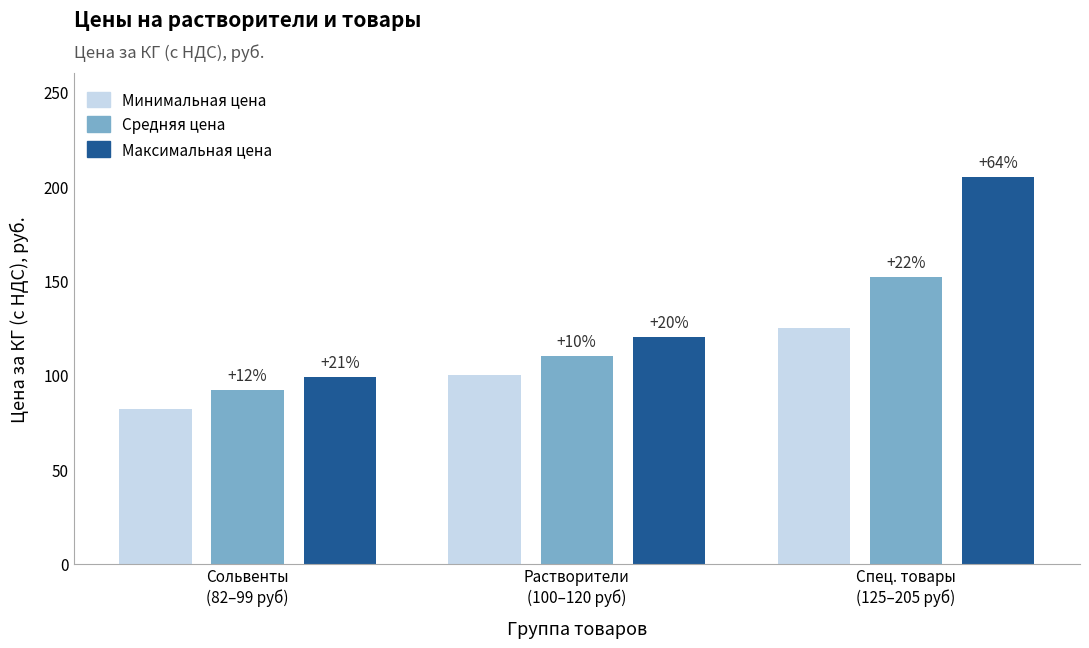

Rank the series by their average value, from highest to lowest.

Максимальная цена, Средняя цена, Минимальная цена